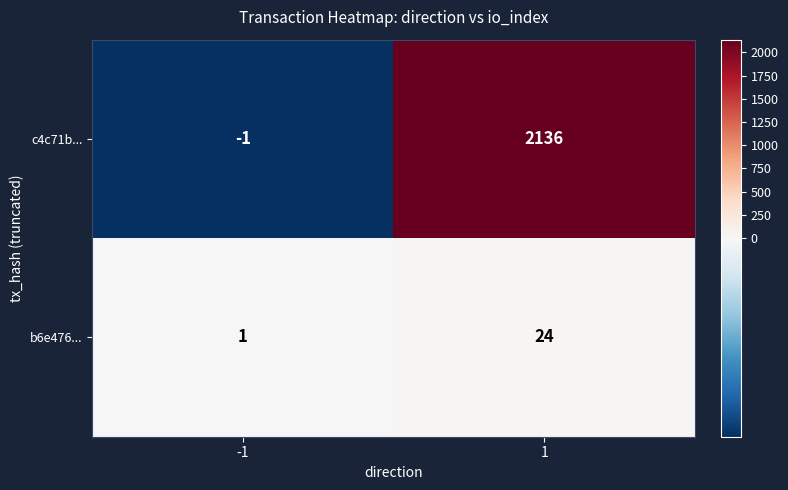

Reading right to left, list all the values displayed in this chart.

c4c71b...: 1=2136	-1=-1
b6e476...: 1=24	-1=1